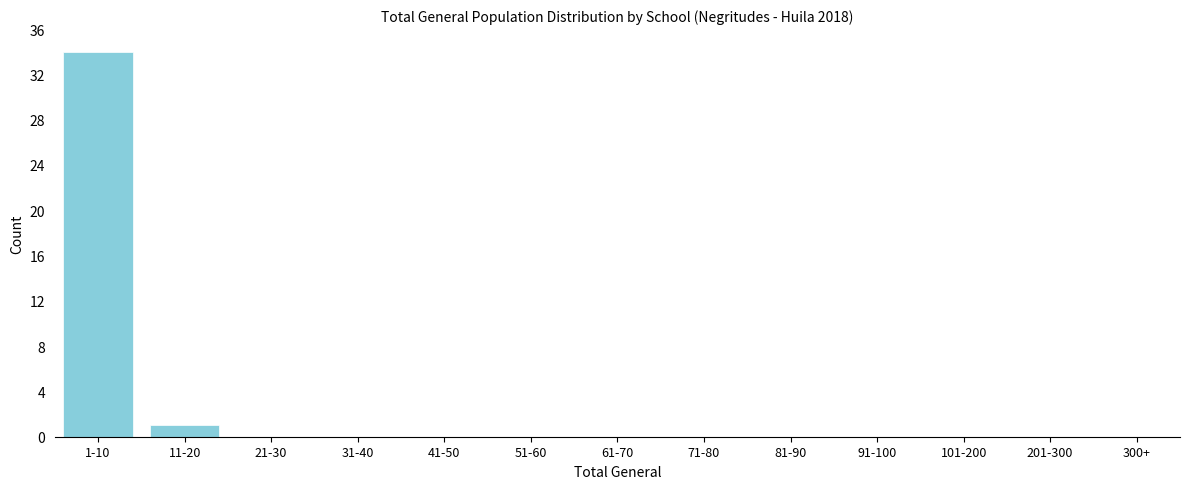

Reading left to right, list all the values displayed in this chart.

1-10=34	11-20=1	21-30=0	31-40=0	41-50=0	51-60=0	61-70=0	71-80=0	81-90=0	91-100=0	101-200=0	201-300=0